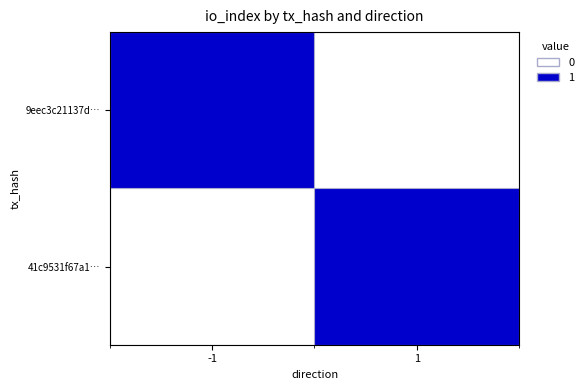

Which series has the largest range (max minus min)?

9eec3c21137d…